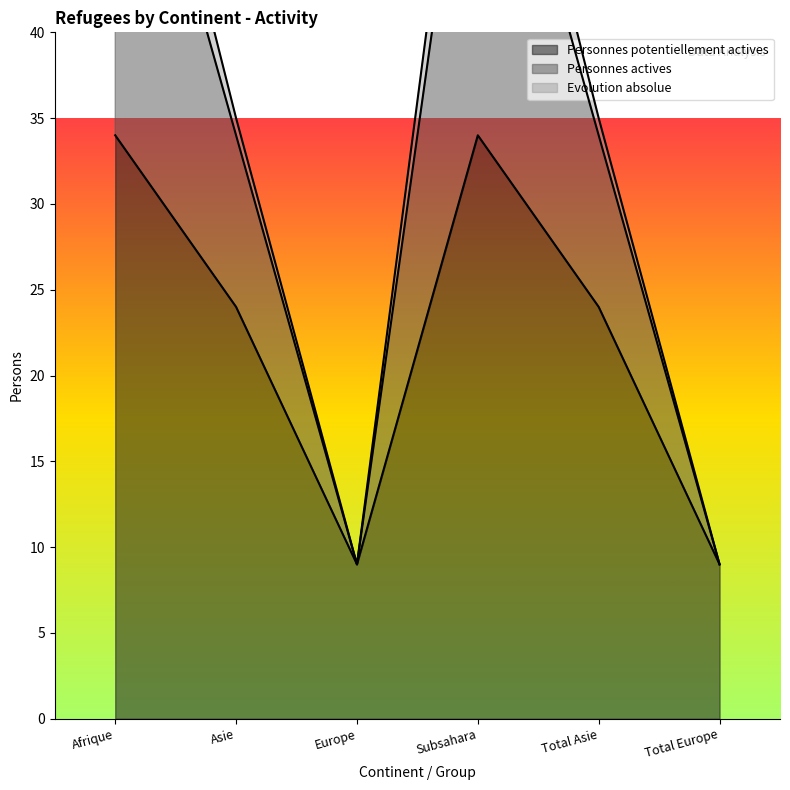

Reading right to left, list all the values displayed in this chart.

Personnes potentiellement actives: 9	24	34	9	24	34
Personnes actives: 9	35	63	9	35	63